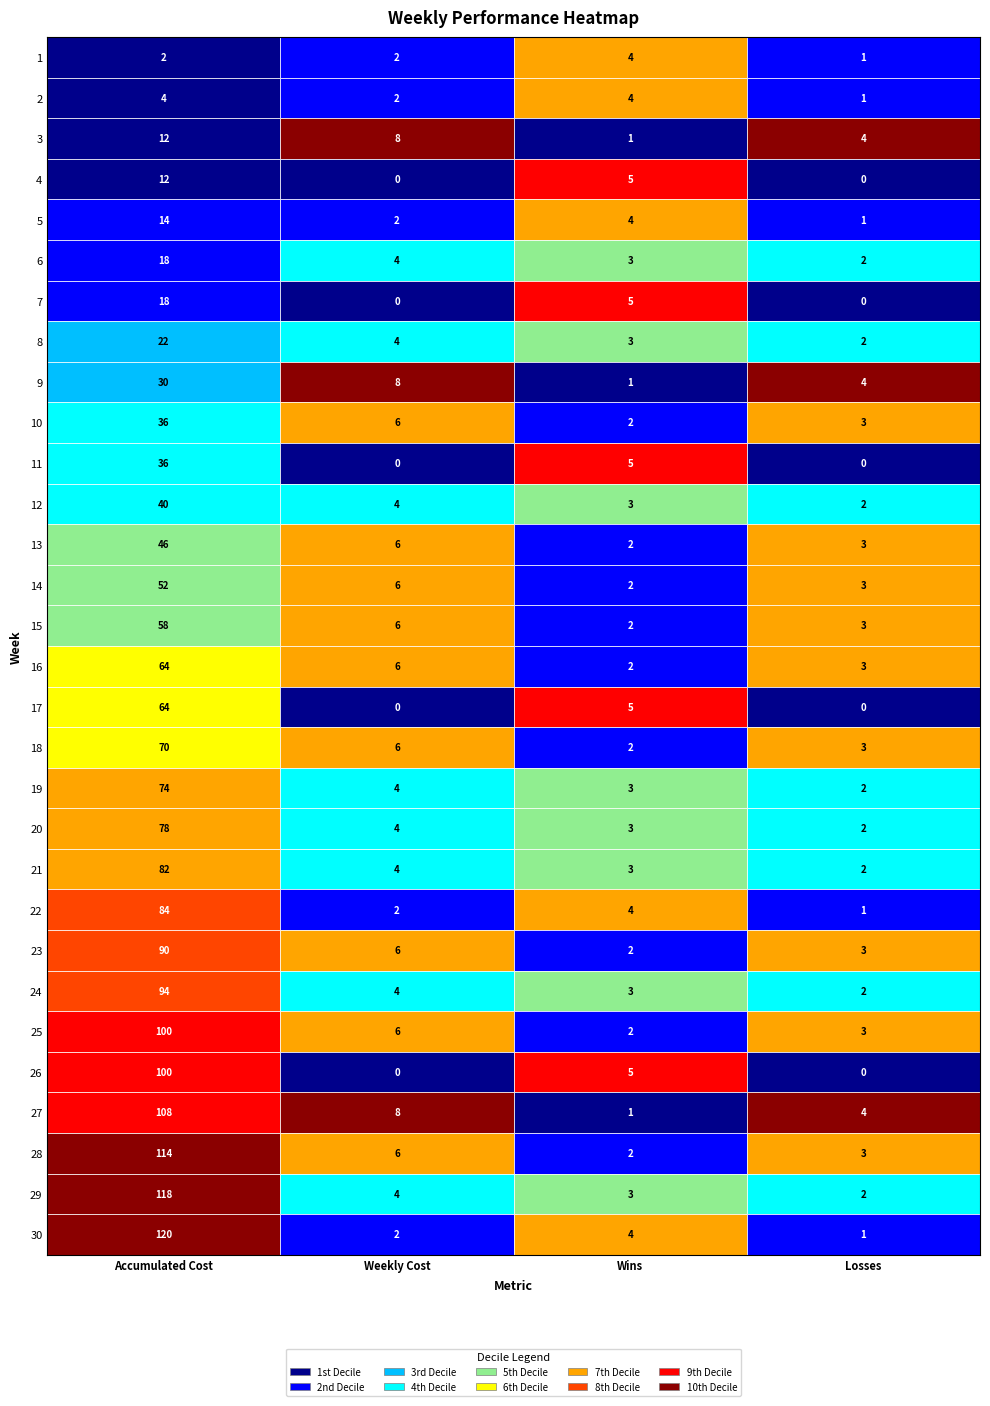

Reading right to left, extract all data points from this chart.

0: 30=120	29=118	28=114	27=108	26=100	25=100	24=94	23=90	22=84	21=82	20=78	19=74	18=70	17=64	16=64	15=58	14=52	13=46	12=40	11=36	10=36	9=30	8=22	7=18	6=18	5=14	4=12	3=12	2=4	1=2
1: 30=2	29=4	28=6	27=8	26=0	25=6	24=4	23=6	22=2	21=4	20=4	19=4	18=6	17=0	16=6	15=6	14=6	13=6	12=4	11=0	10=6	9=8	8=4	7=0	6=4	5=2	4=0	3=8	2=2	1=2
2: 30=4	29=3	28=2	27=1	26=5	25=2	24=3	23=2	22=4	21=3	20=3	19=3	18=2	17=5	16=2	15=2	14=2	13=2	12=3	11=5	10=2	9=1	8=3	7=5	6=3	5=4	4=5	3=1	2=4	1=4
3: 30=1	29=2	28=3	27=4	26=0	25=3	24=2	23=3	22=1	21=2	20=2	19=2	18=3	17=0	16=3	15=3	14=3	13=3	12=2	11=0	10=3	9=4	8=2	7=0	6=2	5=1	4=0	3=4	2=1	1=1